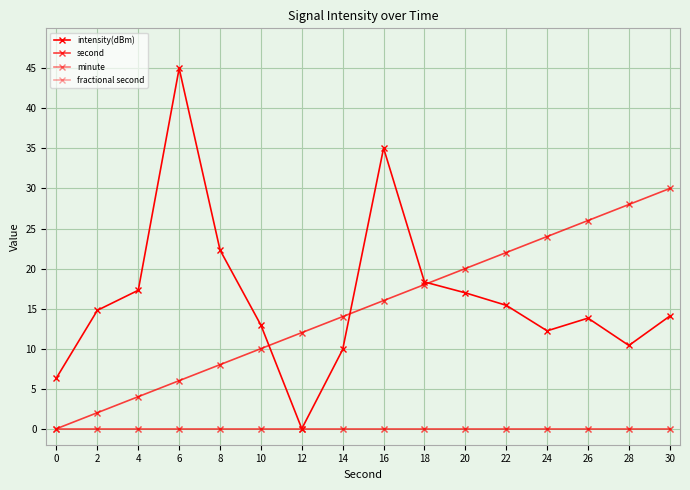

Reading left to right, transcribe all the data shown in this chart.

intensity(dBm): 0=6.4	2=14.8	4=17.3	6=45.0	8=22.3	10=12.9	12=0.0	14=9.9	16=35.0	18=18.3	20=17.0	22=15.4	24=12.2	26=13.8	28=10.4	30=14.1
second: 0=0.0	2=2.0	4=4.0	6=6.0	8=8.0	10=10.0	12=12.0	14=14.0	16=16.0	18=18.0	20=20.0	22=22.0	24=24.0	26=26.0	28=28.0	30=30.0
minute: 0=0.0	2=0.0	4=0.0	6=0.0	8=0.0	10=0.0	12=0.0	14=0.0	16=0.0	18=0.0	20=0.0	22=0.0	24=0.0	26=0.0	28=0.0	30=0.0
fractional second: 0=0.0	2=0.0	4=0.0	6=0.0	8=0.0	10=0.0	12=0.0	14=0.0	16=0.0	18=0.0	20=0.0	22=0.0	24=0.0	26=0.0	28=0.0	30=0.0